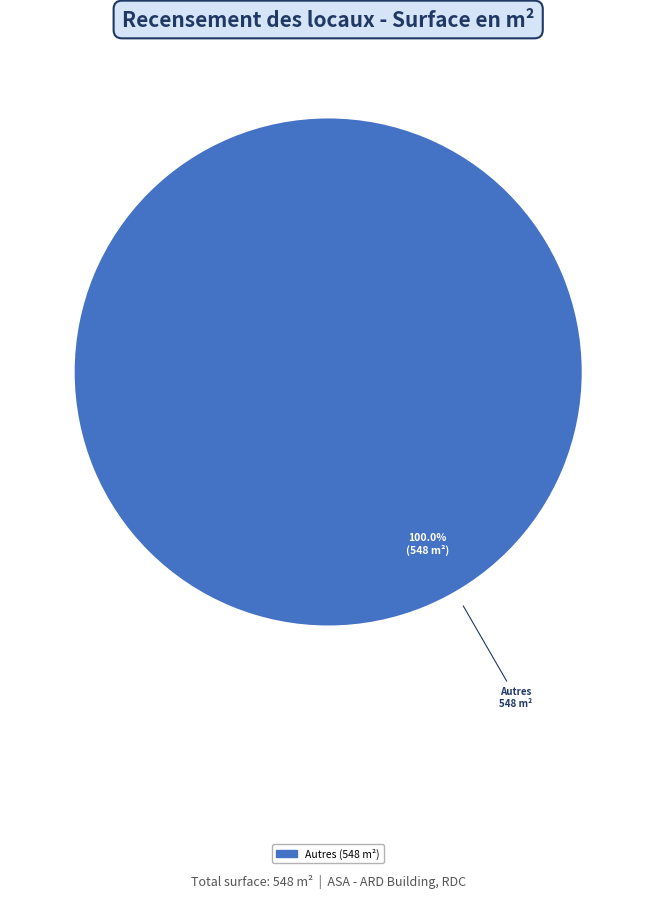

Does any single category account for the majority?

Yes